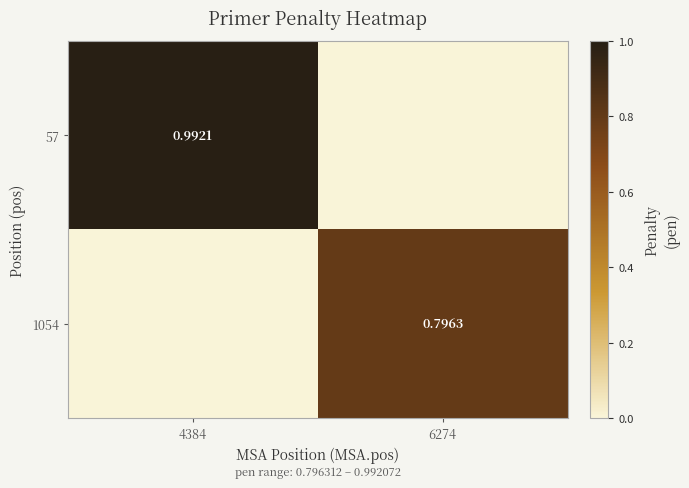

At which category is the sum across all series the highest?

4384